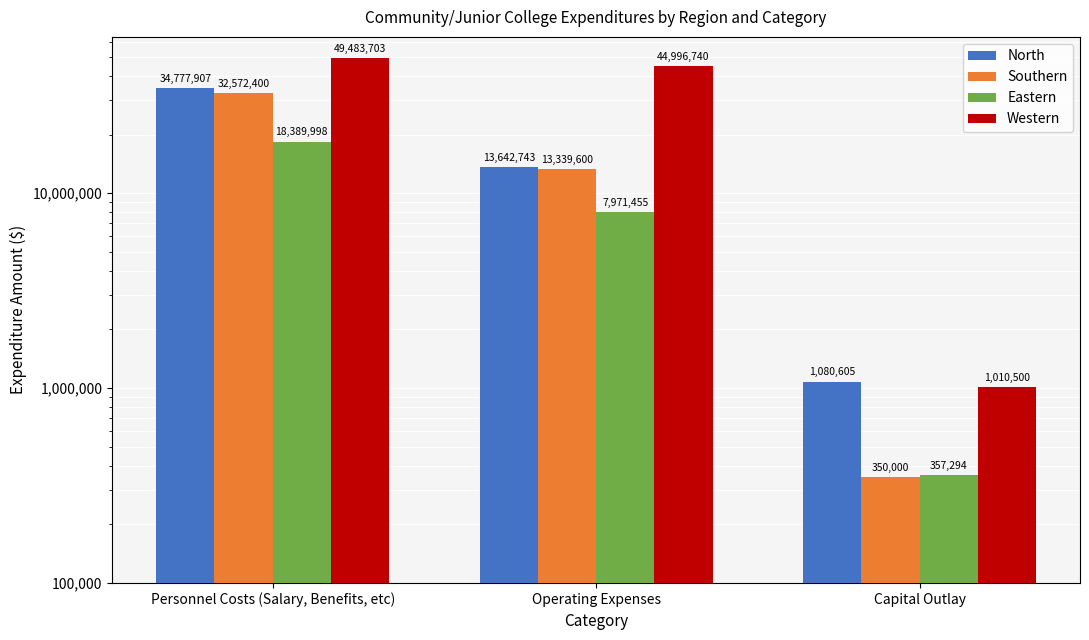

What is the difference between the highest and lowest values at Capital Outlay?

730605